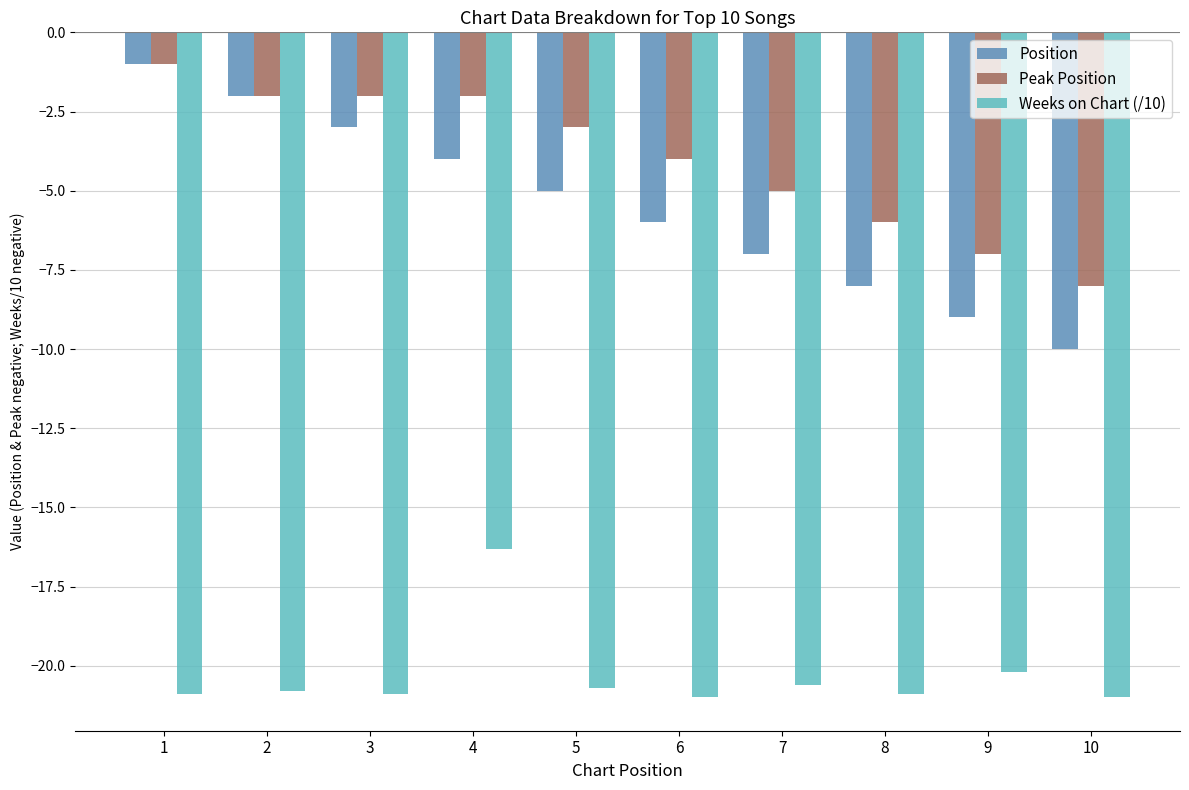

What is the total value across all series at 8?

-34.9